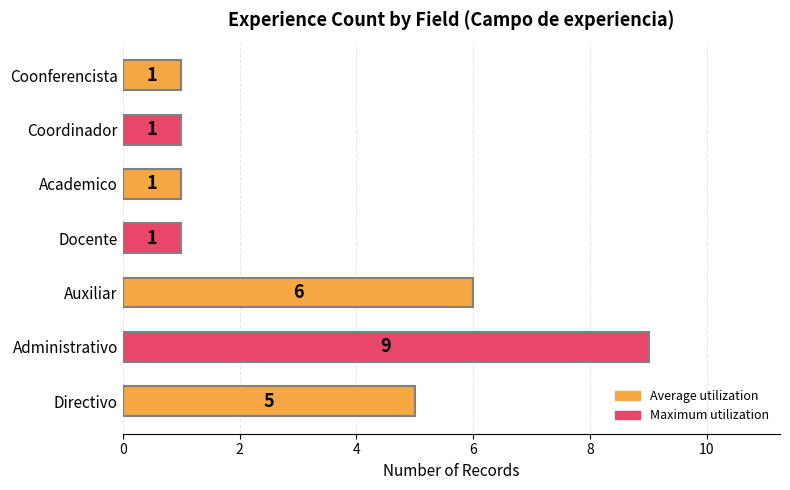

Where is the data nearest to the value 5?

Directivo